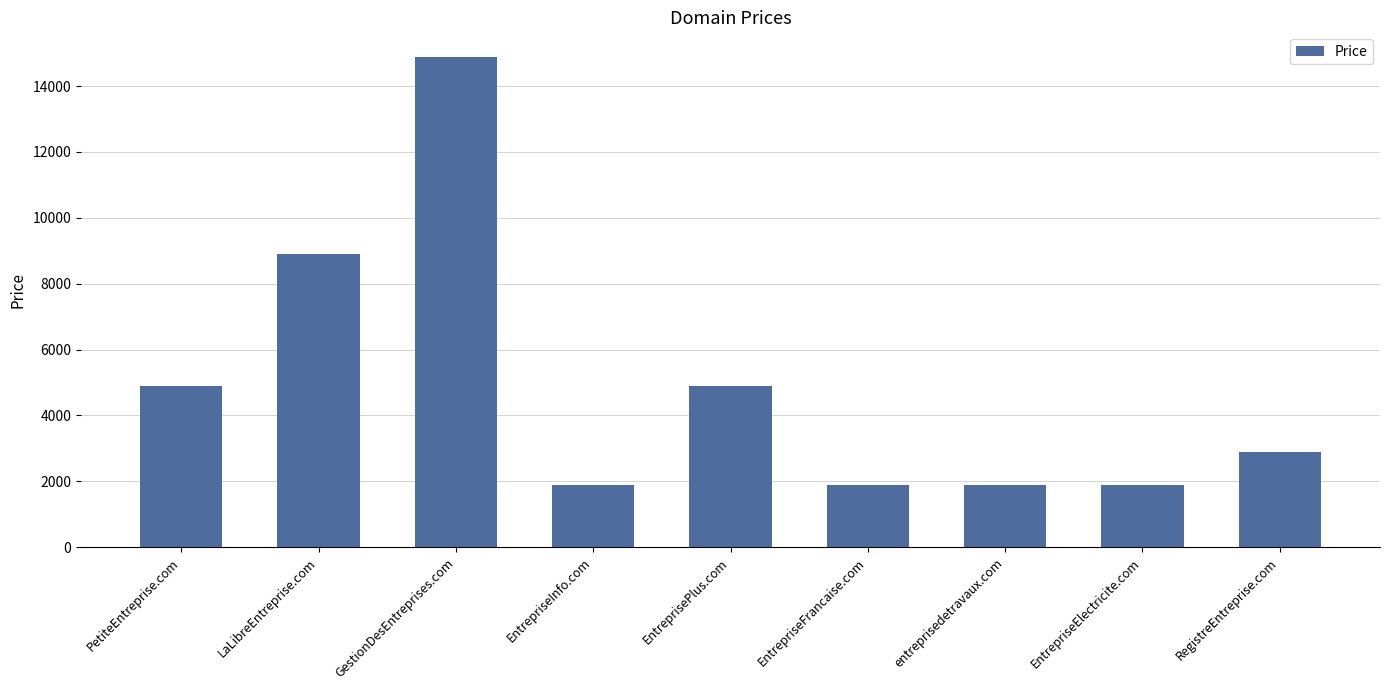

Reading right to left, list all the values displayed in this chart.

RegistreEntreprise.com=2888	EntrepriseElectricite.com=1888	entreprisedetravaux.com=1888	EntrepriseFrancaise.com=1888	EntreprisePlus.com=4888	EntrepriseInfo.com=1888	GestionDesEntreprises.com=14888	LaLibreEntreprise.com=8888	PetiteEntreprise.com=4888